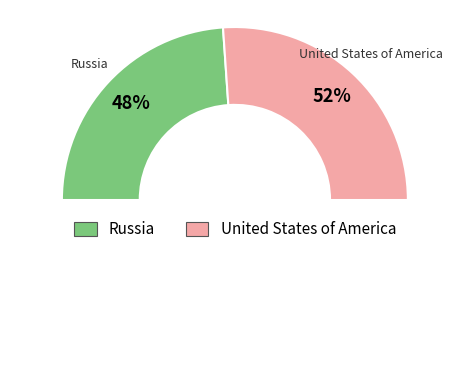

Which slice is the smallest?

Russia